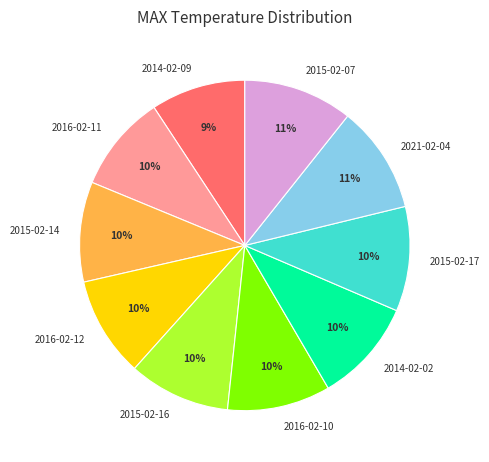

What is the ratio of the value at 2016-02-10 to the value at 2015-02-16?

1.0